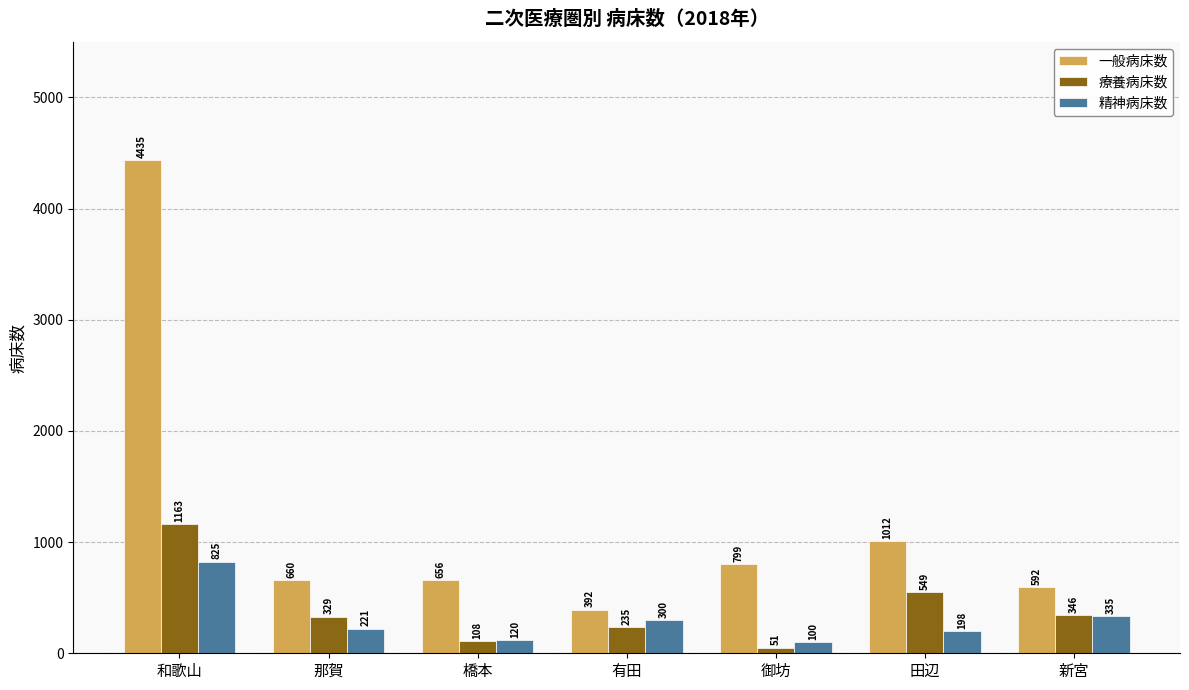

How many groups of bars are there?

7